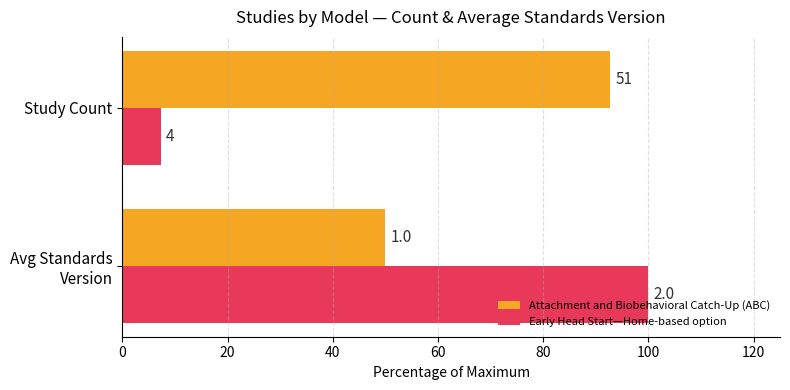

What are all the series names shown in the legend?

Attachment and Biobehavioral Catch-Up (ABC), Early Head Start—Home-based option